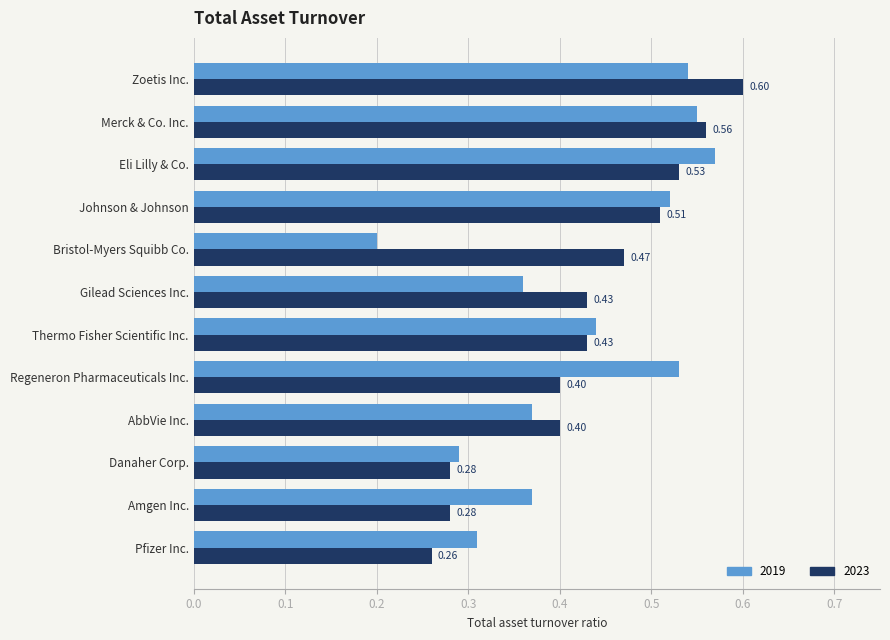

At which label is 2019 closest to 0?

Bristol-Myers Squibb Co.